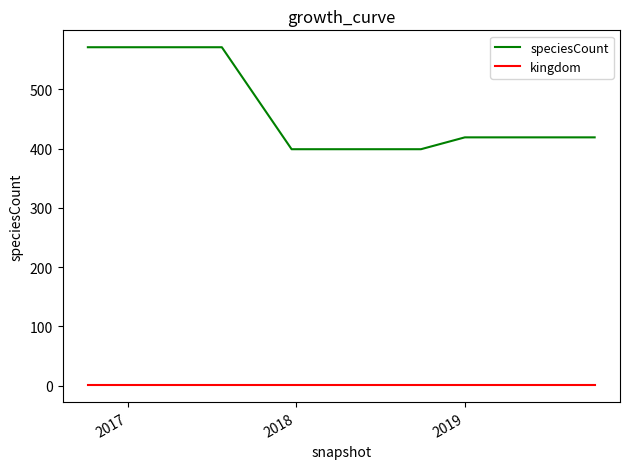

Reading left to right, transcribe all the data shown in this chart.

speciesCount: 571	571	571	571	399	399	399	399	419	419	419	419
kingdom: 1	1	1	1	1	1	1	1	1	1	1	1